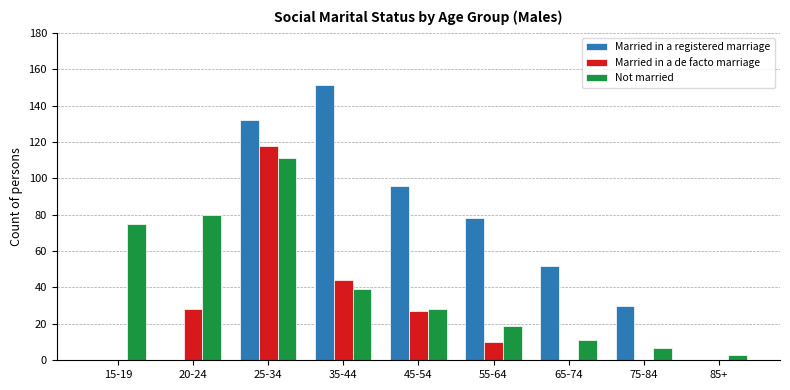

What is the spread (max minus min) of values at 65-74?

52